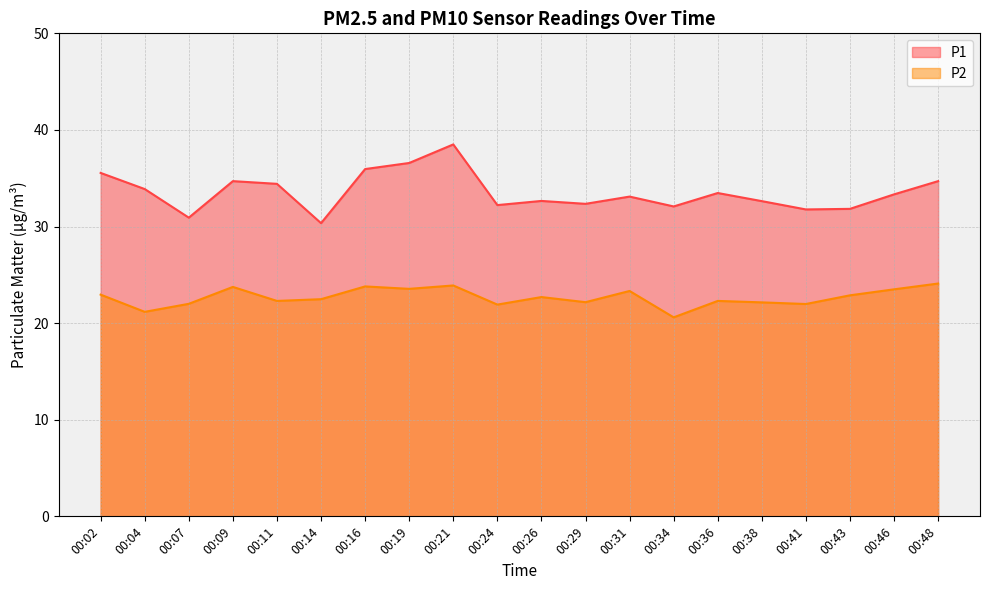

Reading left to right, extract all data points from this chart.

P1: 35.5	33.9	30.9	34.7	34.4	30.4	36.0	36.6	38.5	32.2	32.6	32.4	33.1	32.1	33.5	32.6	31.8	31.8	33.3	34.7
P2: 22.9	21.2	22.0	23.8	22.3	22.5	23.8	23.6	23.9	21.9	22.7	22.2	23.3	20.6	22.3	22.1	22.0	22.9	23.5	24.1